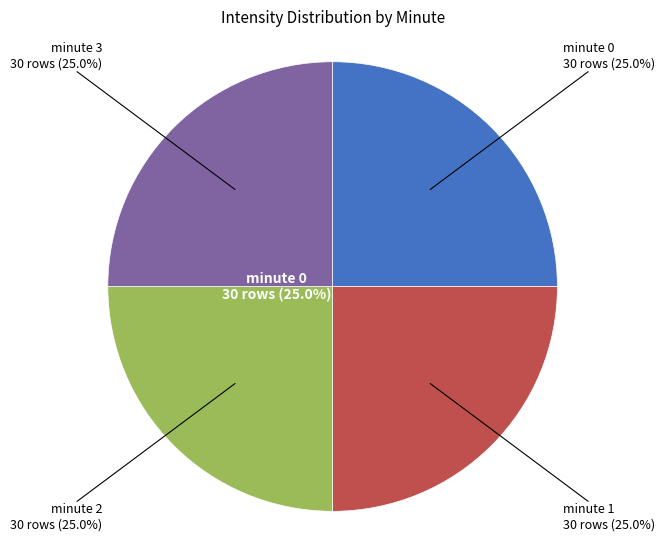

Do minute 2 and minute 1 together represent more than half of the pie?

No